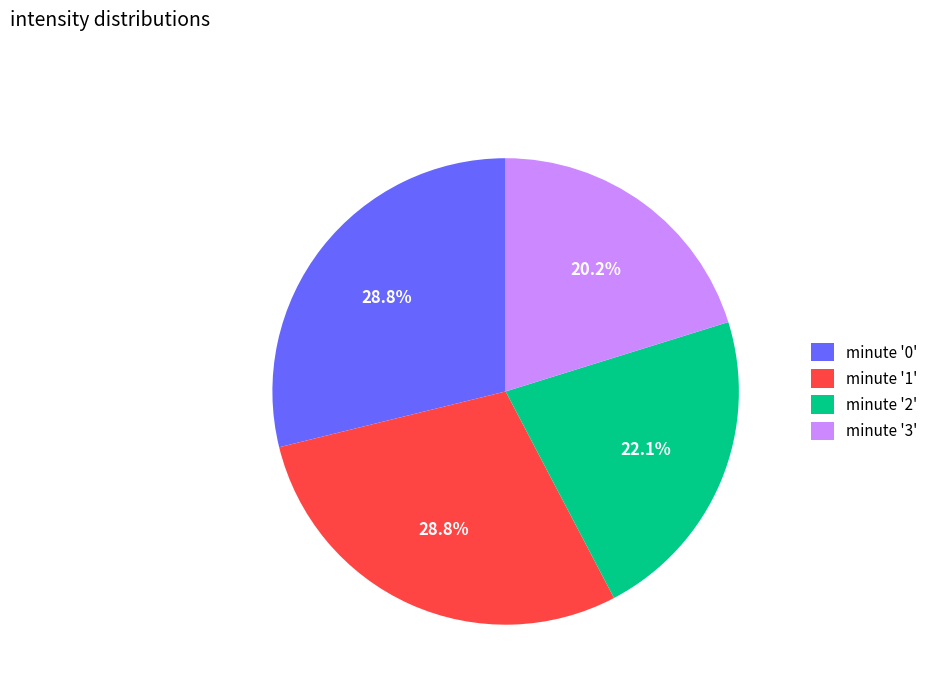

Which category has the smallest portion of the pie?

minute '3'